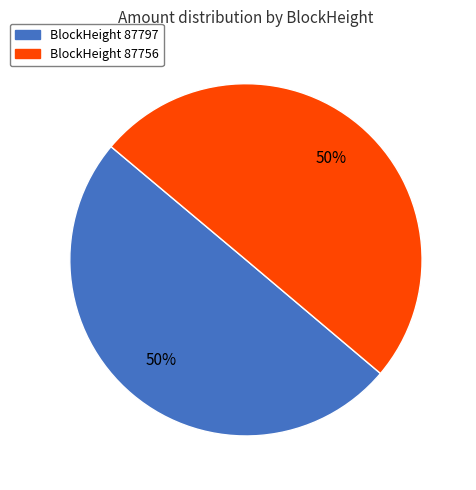

How many segments does this pie chart have?

2